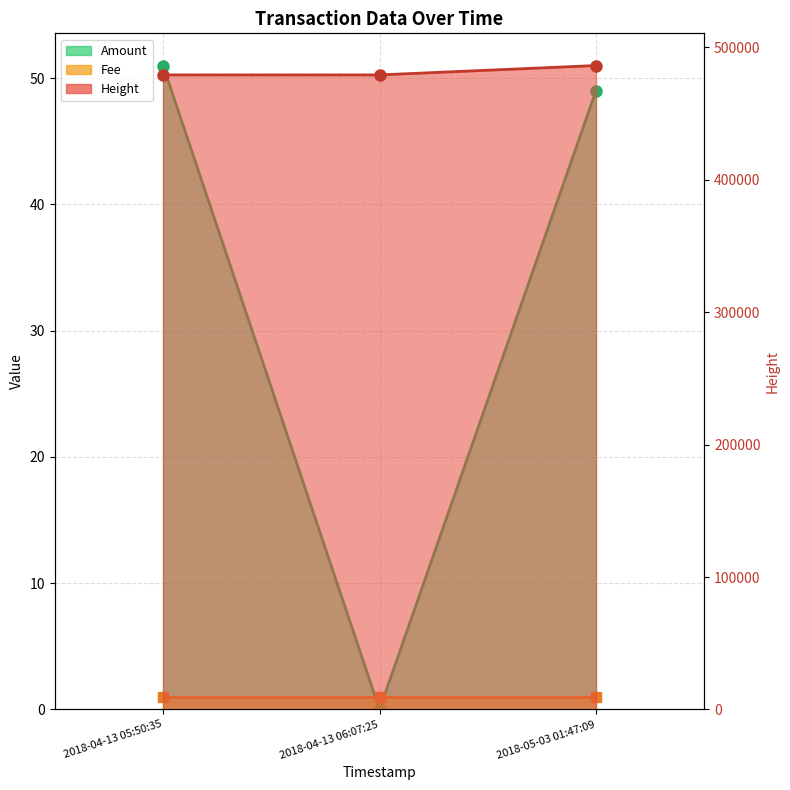

At which label is Amount closest to 25?

2018-05-03 01:47:09